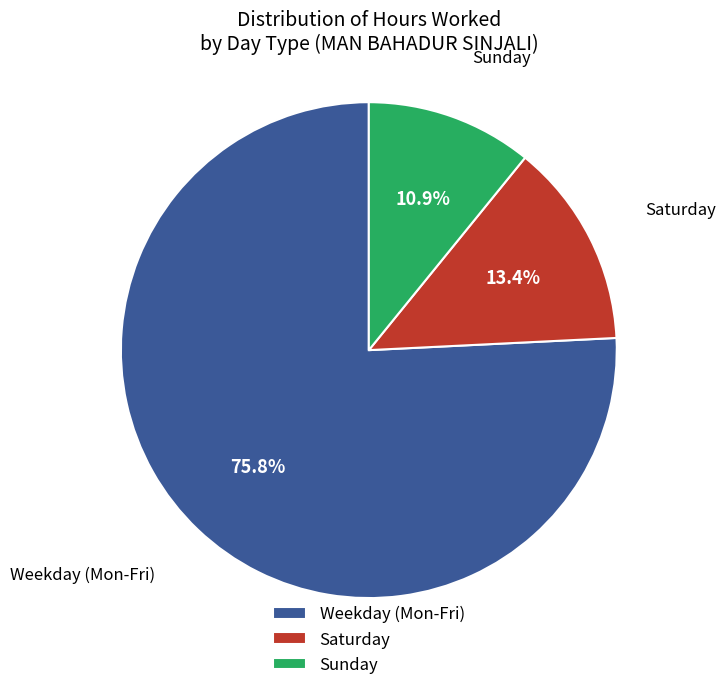

Is there any slice that represents more than half of the pie?

Yes